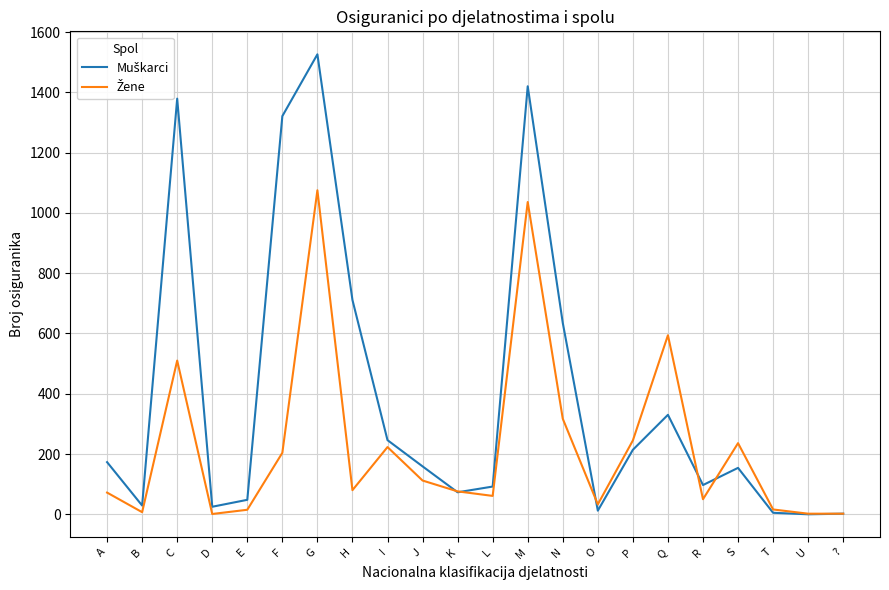

At which category is the sum across all series the highest?

G